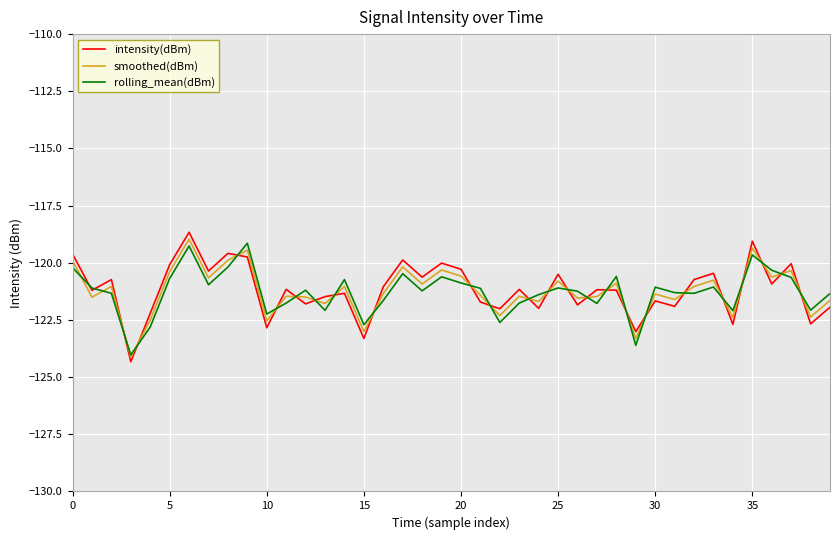

True or false: smoothed(dBm) and intensity(dBm) cross at least once.

True